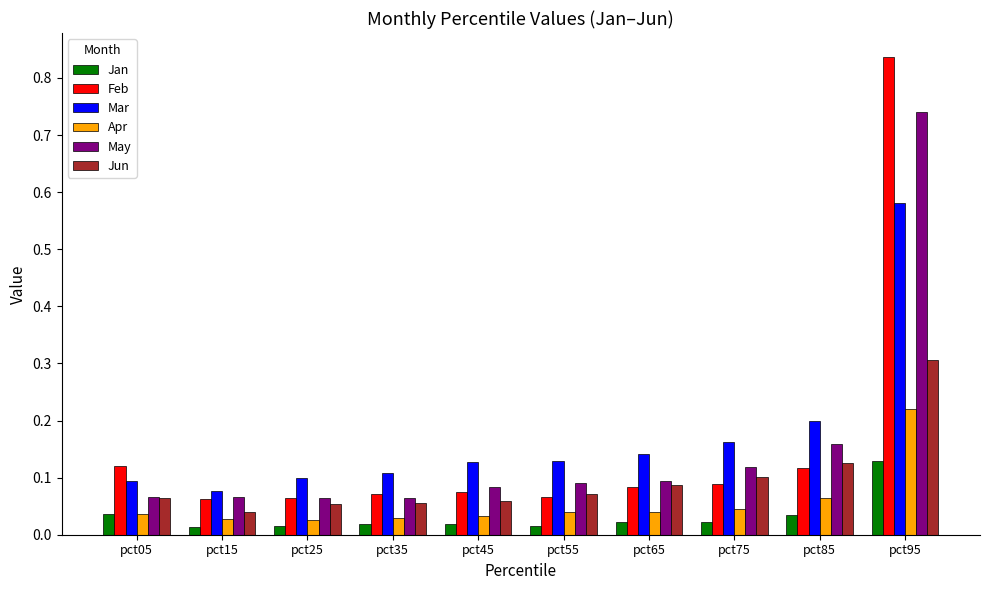

What is the sum of the Mar values at pct45 and pct85?

0.3